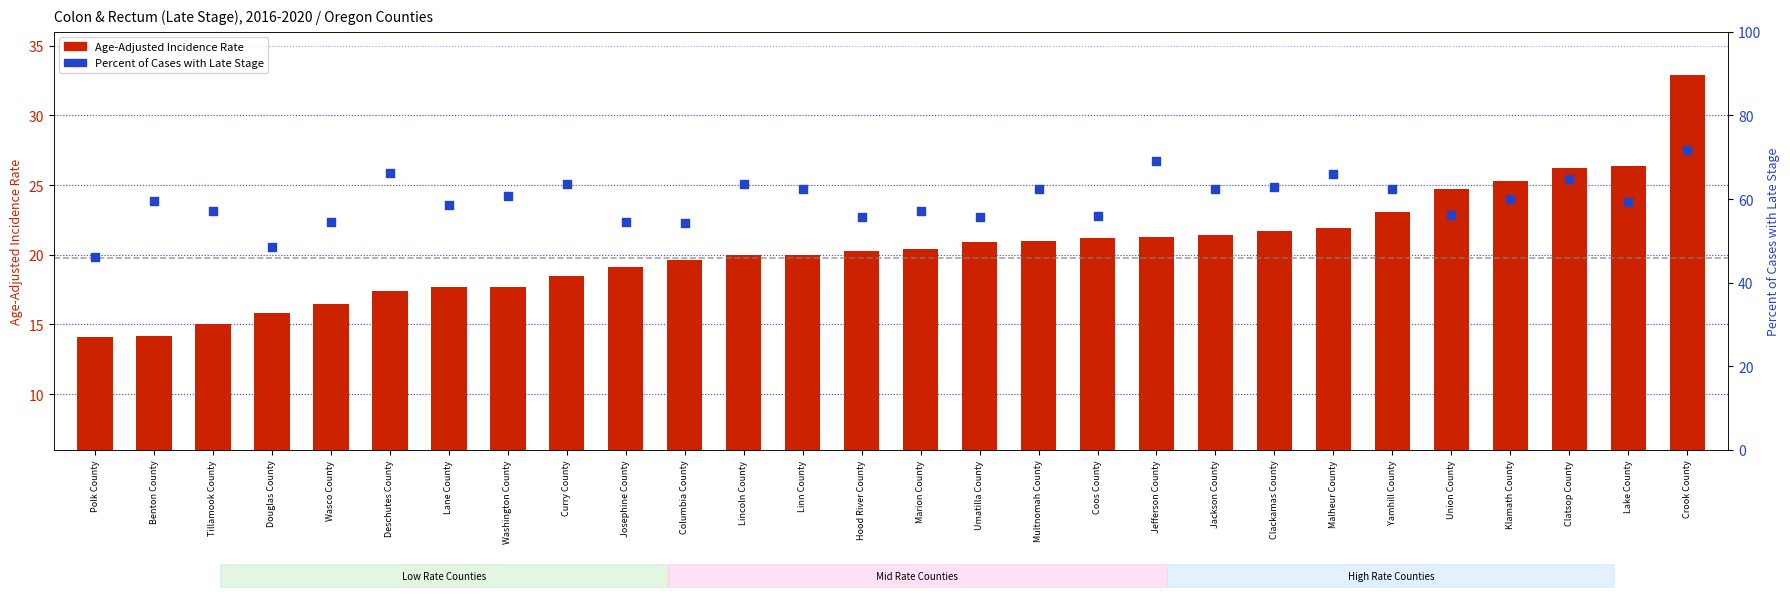

Which series has the largest total across all categories?

Percent of Cases with Late Stage